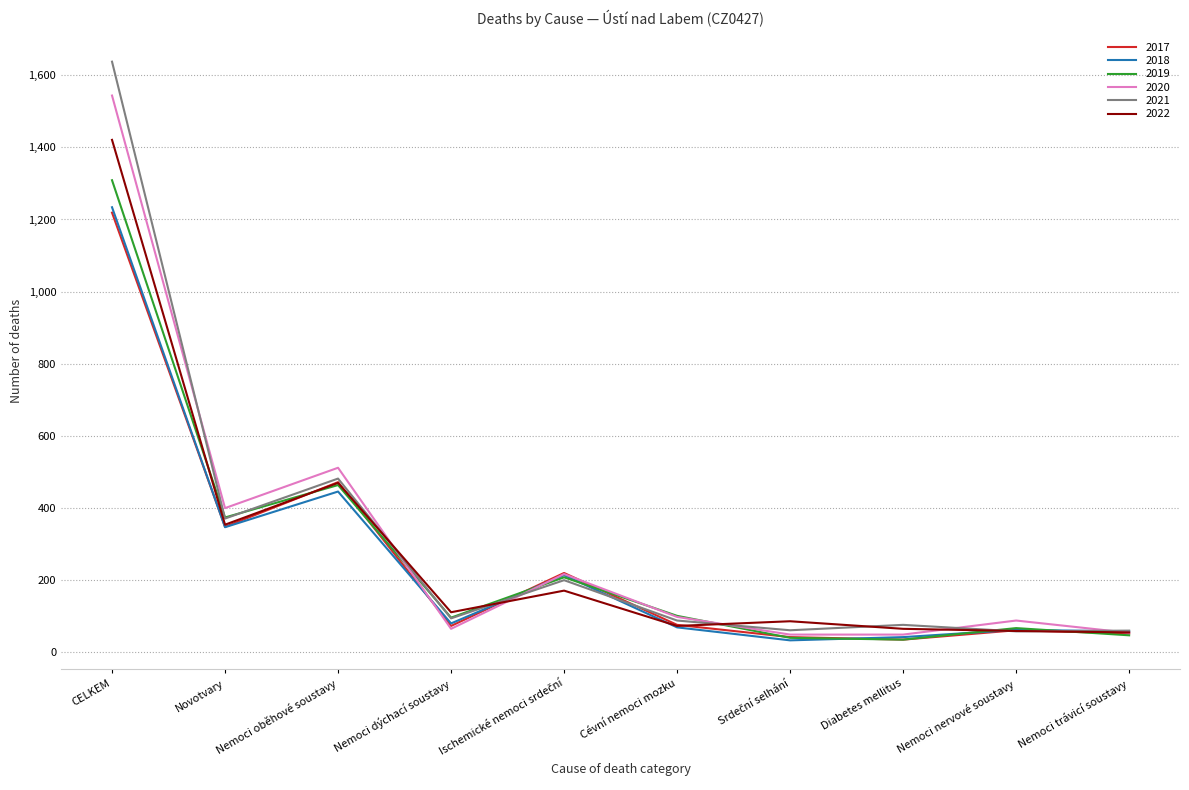

At which category does 2020 reach its first local peak?

Nemoci oběhové soustavy